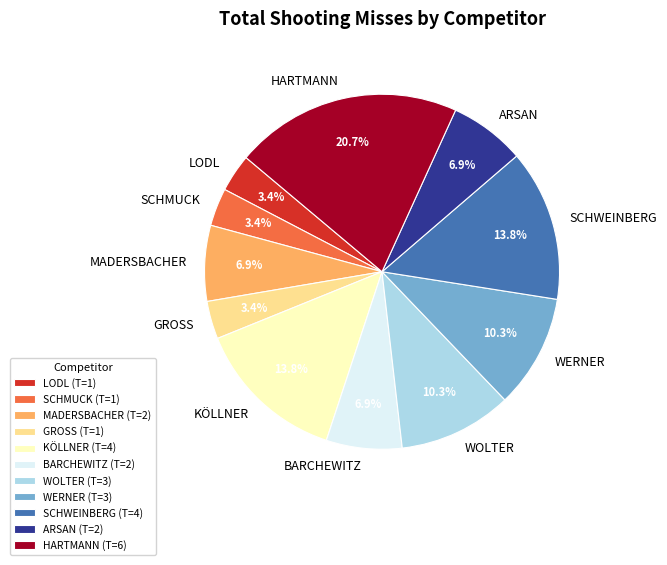

The GROSS slice represents 3% of the pie. True or false?

True